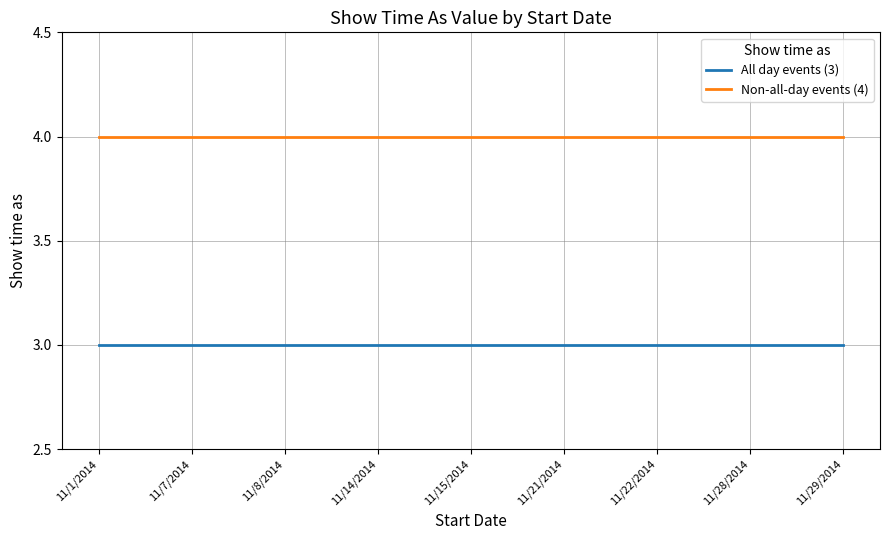

Rank the series by their maximum value, from highest to lowest.

Non-all-day events (4), All day events (3)